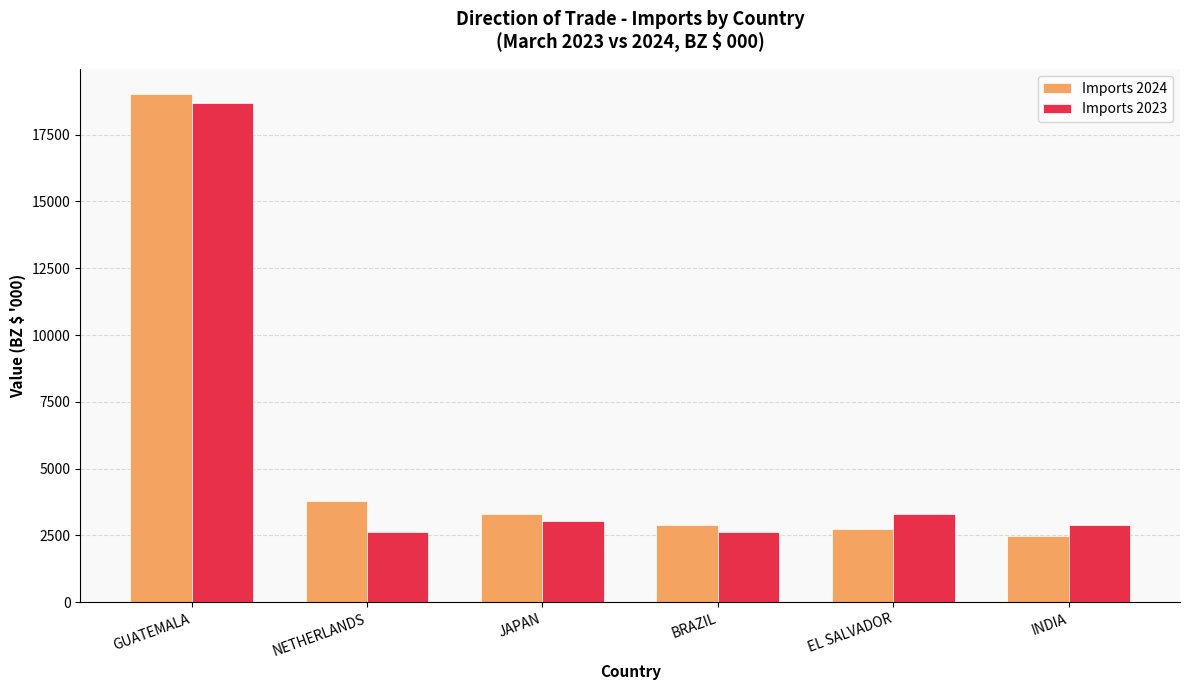

The value of Imports 2023 at NETHERLANDS is 2626.1. True or false?

True